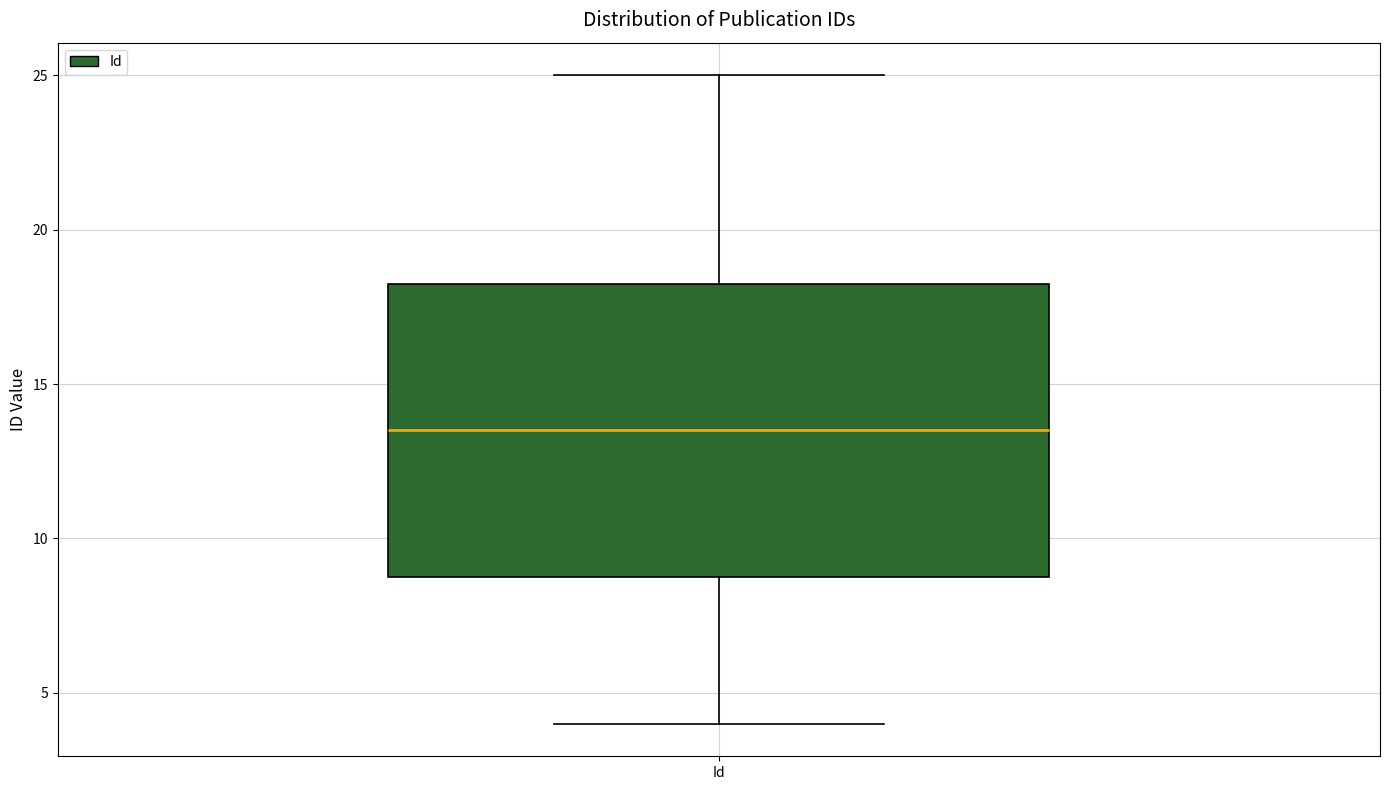

Transcribe this box plot: give where the median line is, the range the box spans, and where the two whiskers end, as read against the y-axis. The values are not printed on the chart, so give them approximately, as read against the axis.

median 13.5, box 9.0 to 18.5, whiskers 4.0 to 25.0